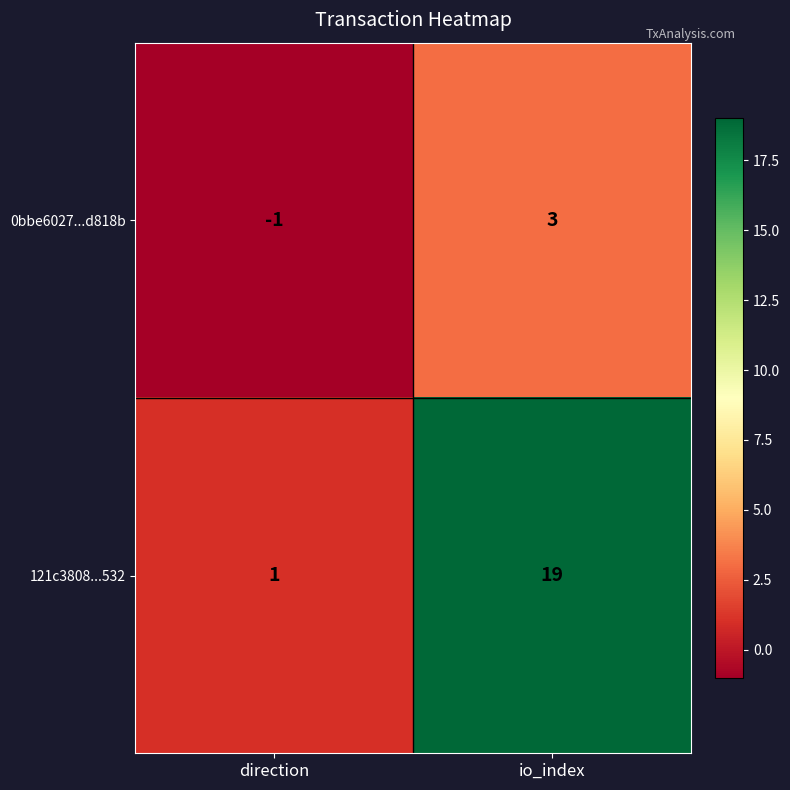

Is it true that 121c3808...532 equals 19 at io_index?

True